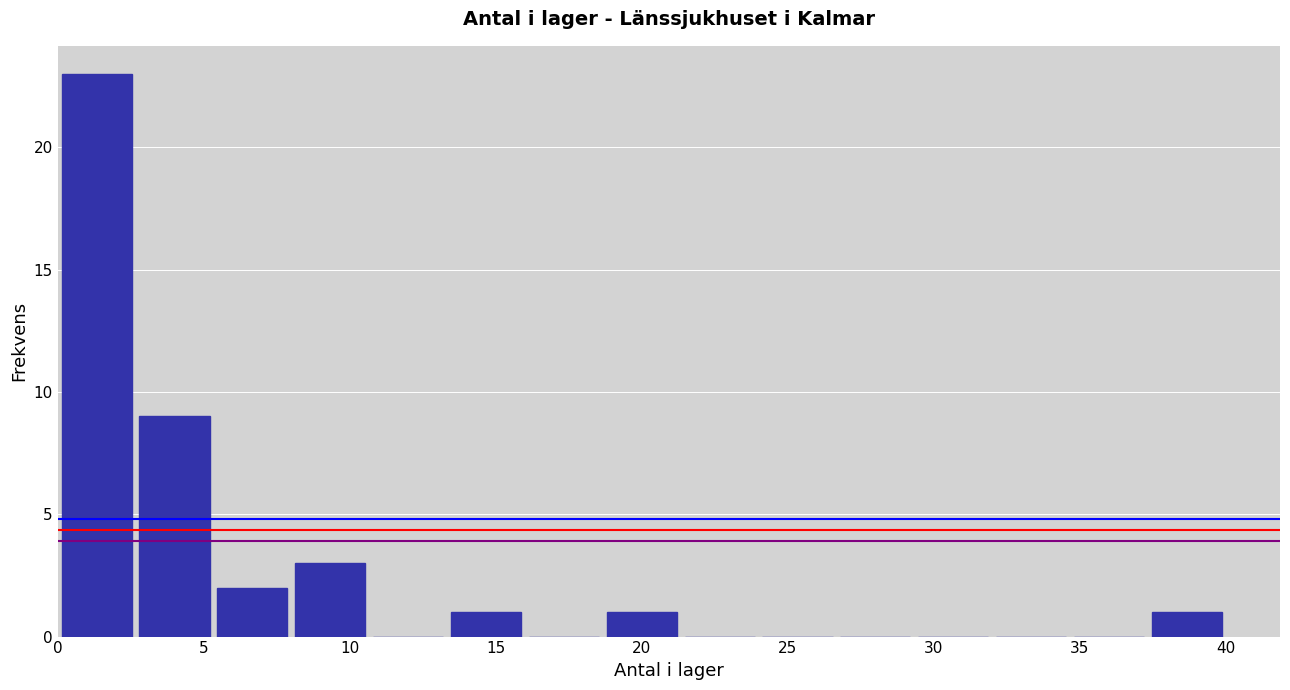

Which range on the x-axis has the tallest bar?

0.0 to 2.5